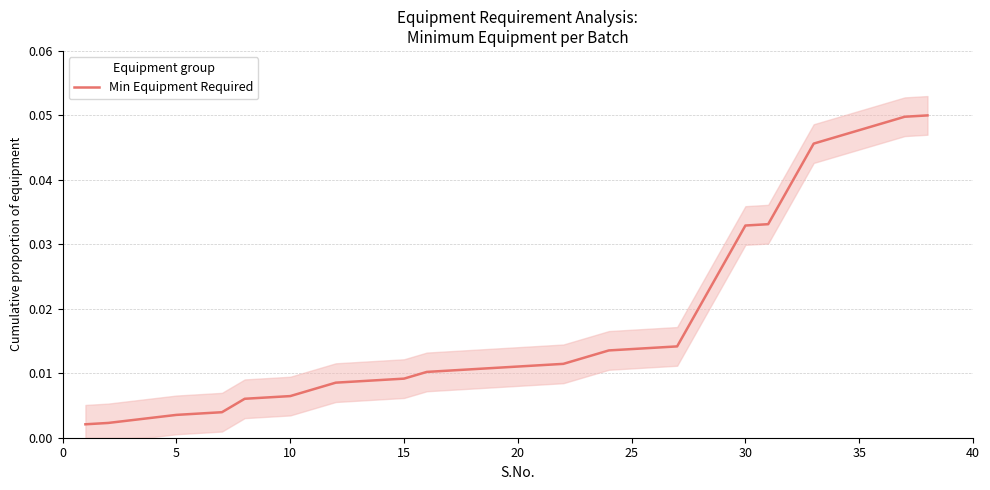

True or false: the data shows 0.1 at 32.

False